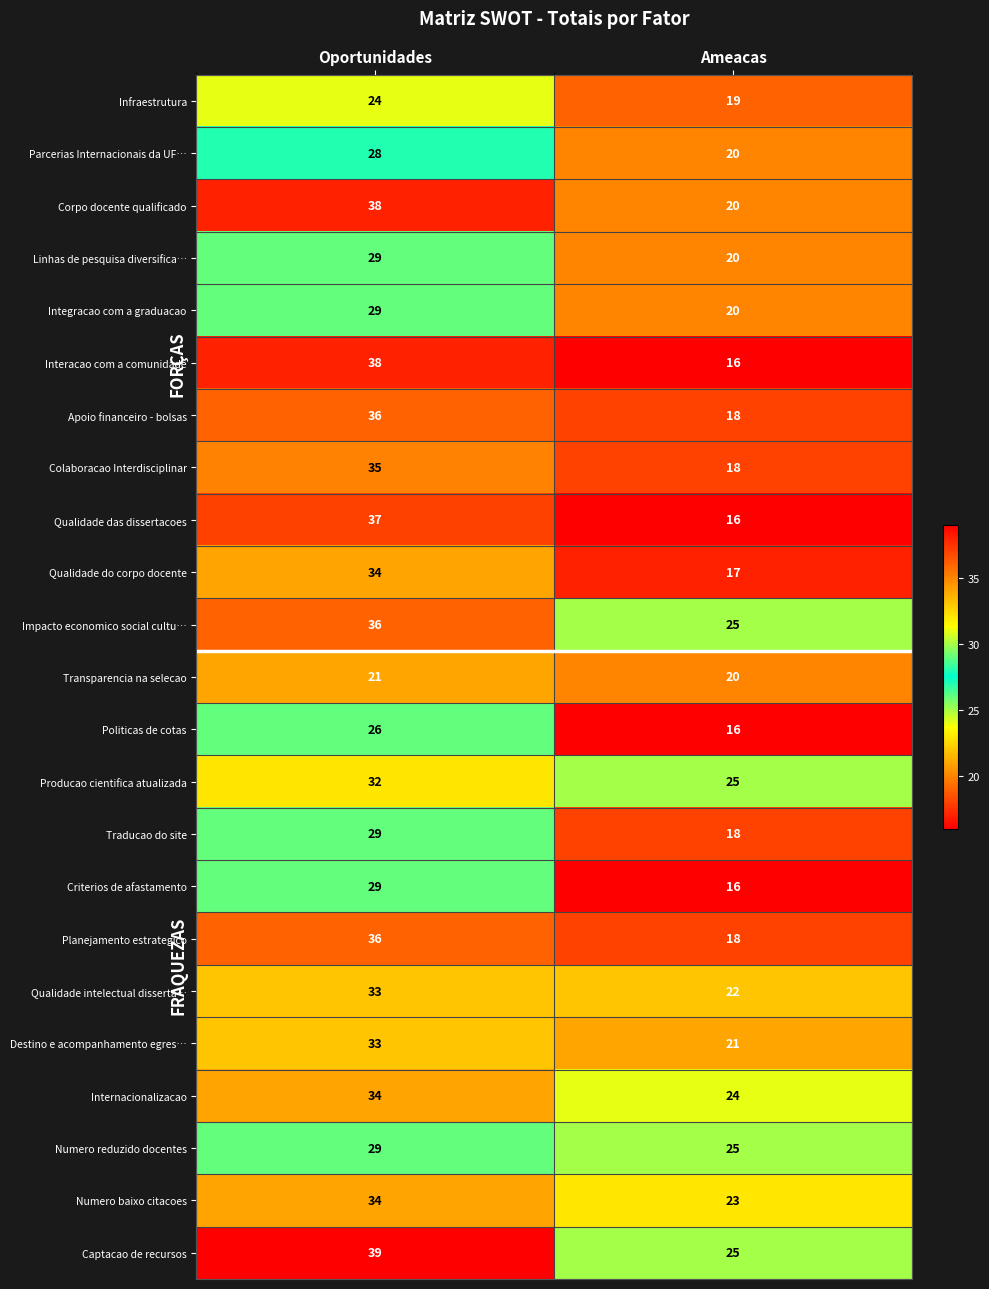

Which series has the largest total across all categories?

Captacao de recursos